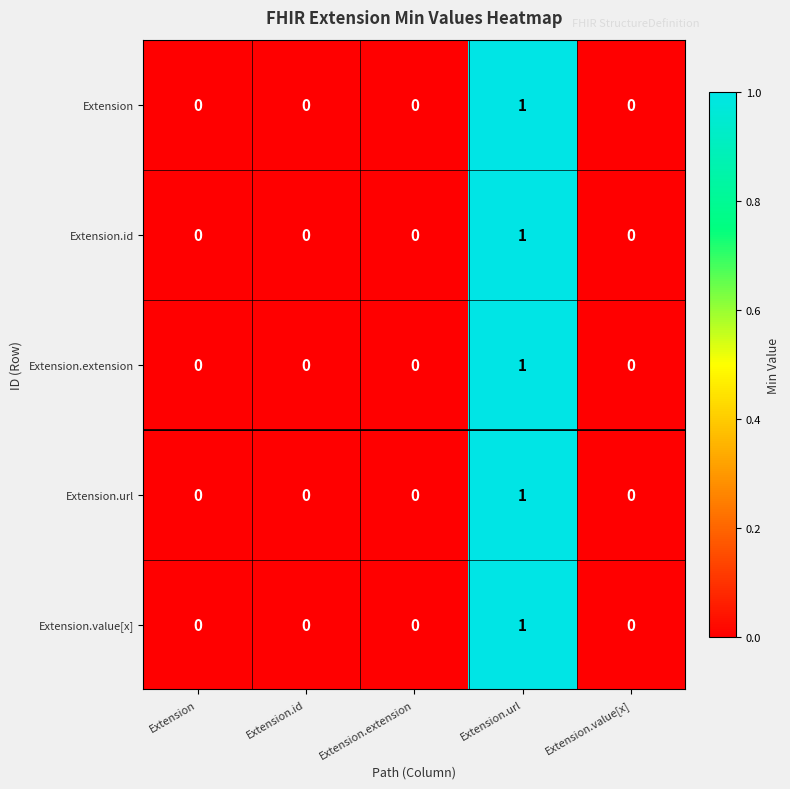

Reading left to right, what are all the values shown in this chart?

Extension: Extension=0	Extension.id=0	Extension.extension=0	Extension.url=1	Extension.value[x]=0
Extension.id: Extension=0	Extension.id=0	Extension.extension=0	Extension.url=1	Extension.value[x]=0
Extension.extension: Extension=0	Extension.id=0	Extension.extension=0	Extension.url=1	Extension.value[x]=0
Extension.url: Extension=0	Extension.id=0	Extension.extension=0	Extension.url=1	Extension.value[x]=0
Extension.value[x]: Extension=0	Extension.id=0	Extension.extension=0	Extension.url=1	Extension.value[x]=0